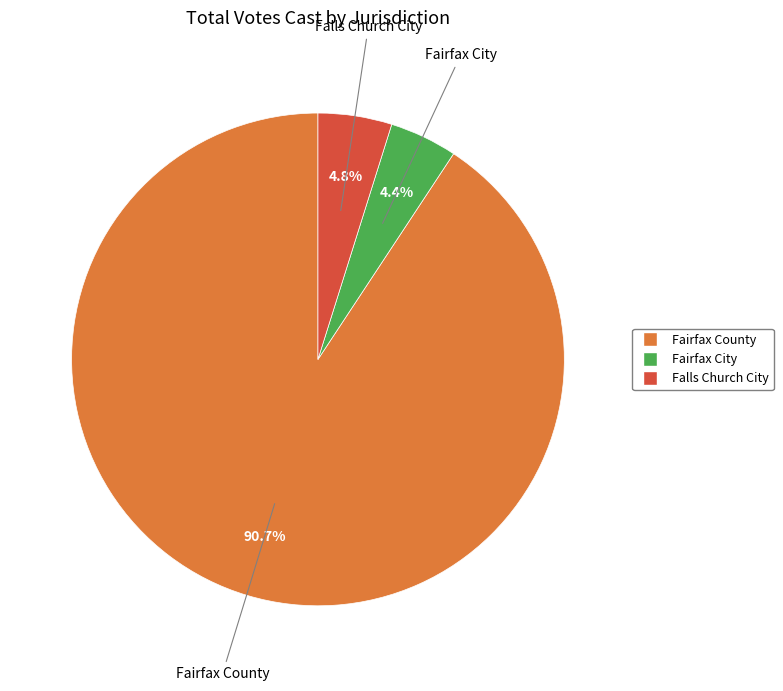

What percentage do Fairfax County and Falls Church City together represent?

95.6%